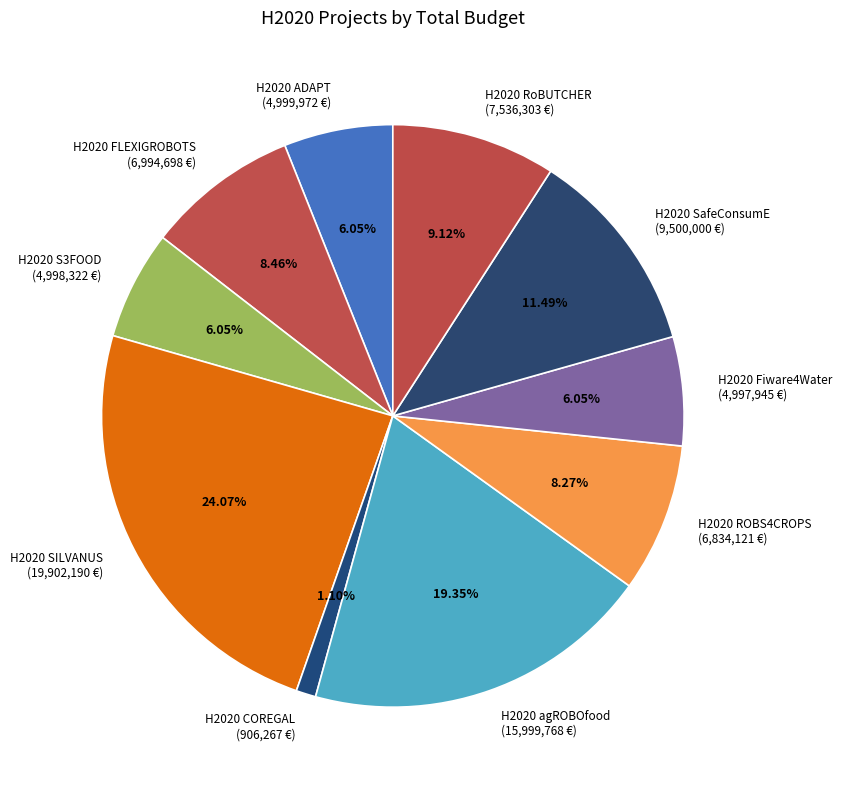

To the nearest percent, what is the combined percentage of H2020 ADAPT and H2020 RoBUTCHER?

15%